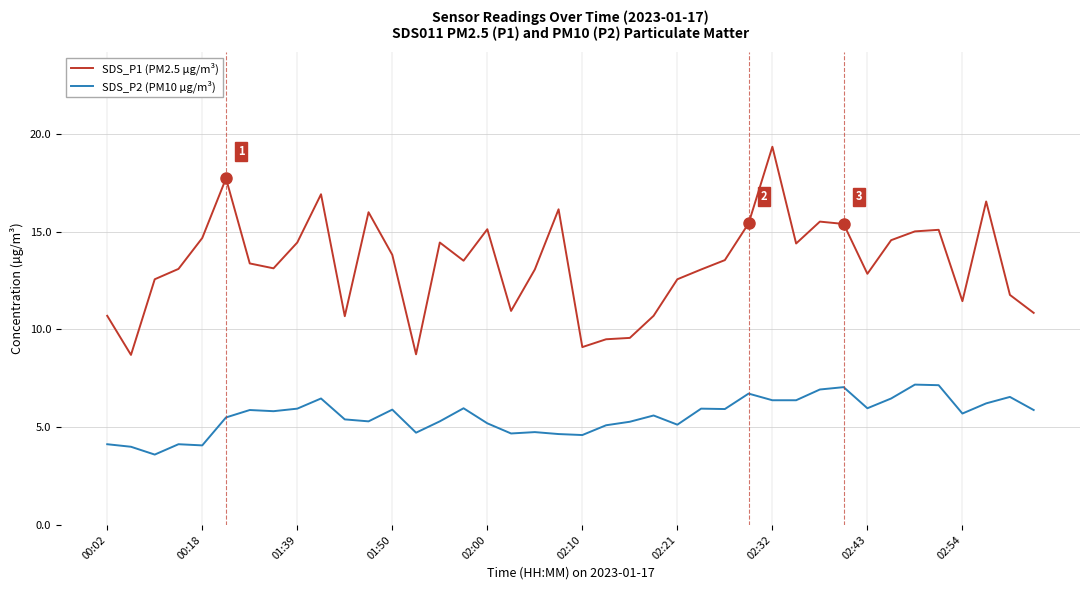

True or false: SDS_P2 (PM10 µg/m³) and SDS_P1 (PM2.5 µg/m³) intersect in this chart.

False